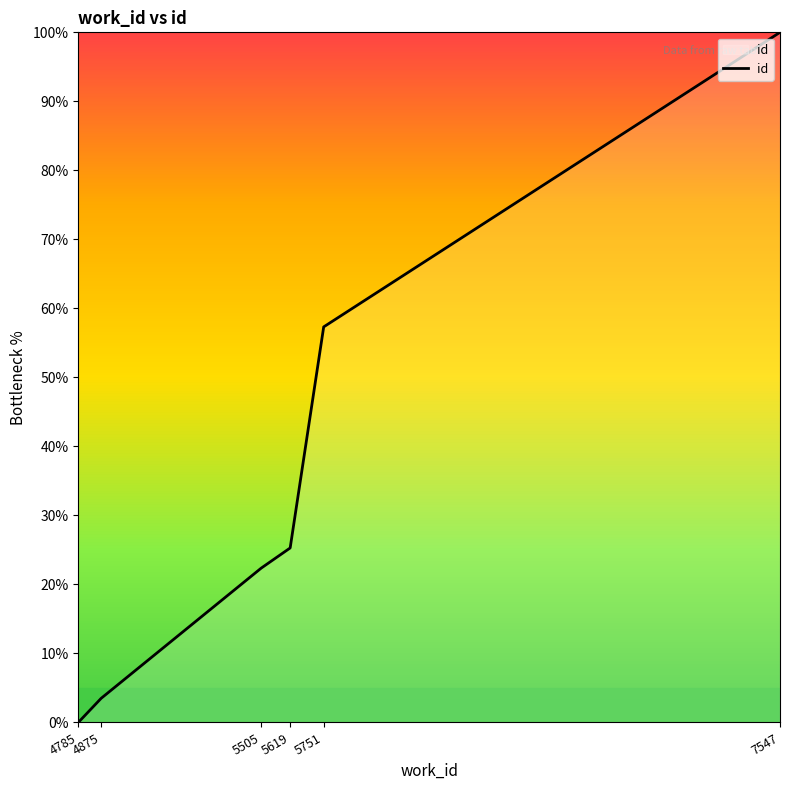

What is the difference between the values at 4875 and 5751?

53.8